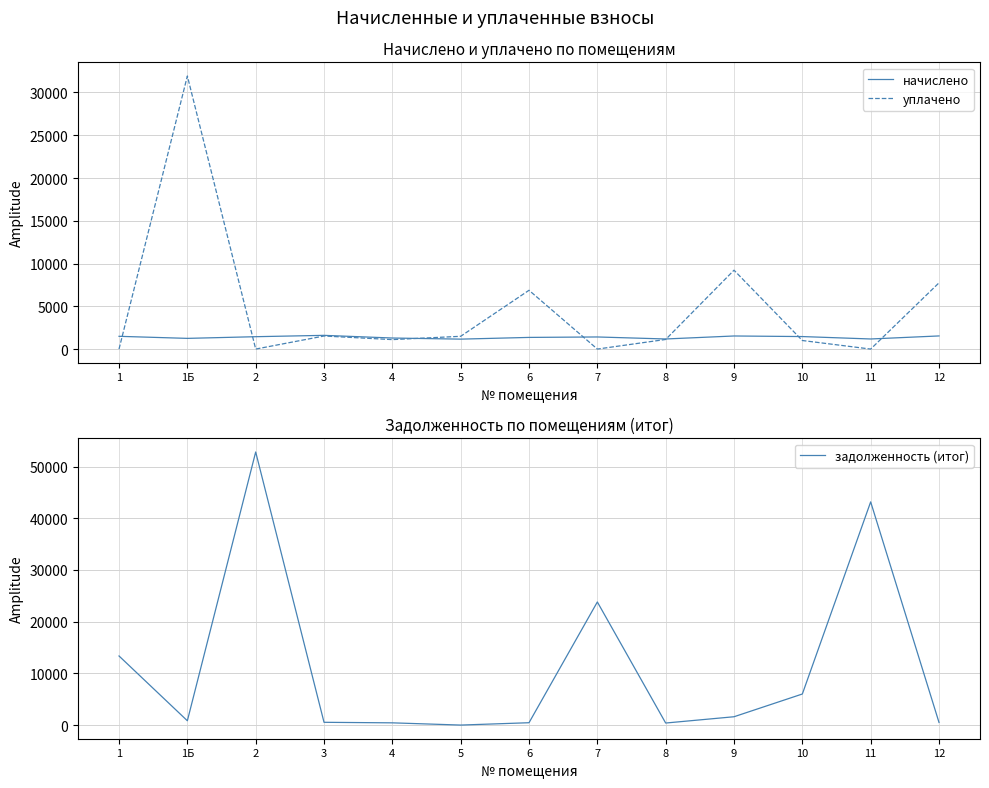

Reading left to right, what are all the values shown in this chart?

начислено: 1=1491.1	1Б=1250.5	2=1446.7	3=1603.6	4=1292.3	5=1161.5	6=1362.9	7=1415.2	8=1179.8	9=1530.4	10=1462.3	11=1179.8	12=1535.6
уплачено: 1=0.0	1Б=31928.8	2=0.0	3=1527.0	4=1106.1	5=1493.2	6=6873.1	7=0.0	8=1123.4	9=9222.3	10=1000.0	11=0.0	12=7743.7
задолженность (итог): 1=13363.5	1Б=833.6	2=52820.1	3=534.5	4=430.8	5=0.0	6=454.3	7=23809.4	8=393.3	9=1609.7	10=6007.6	11=43169.9	12=511.9